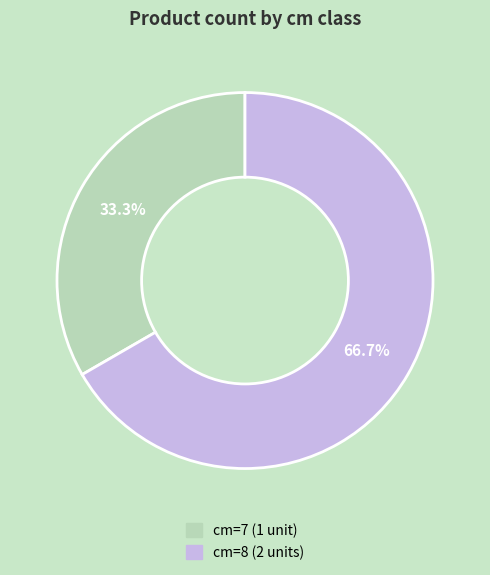

Does any single category account for the majority?

Yes